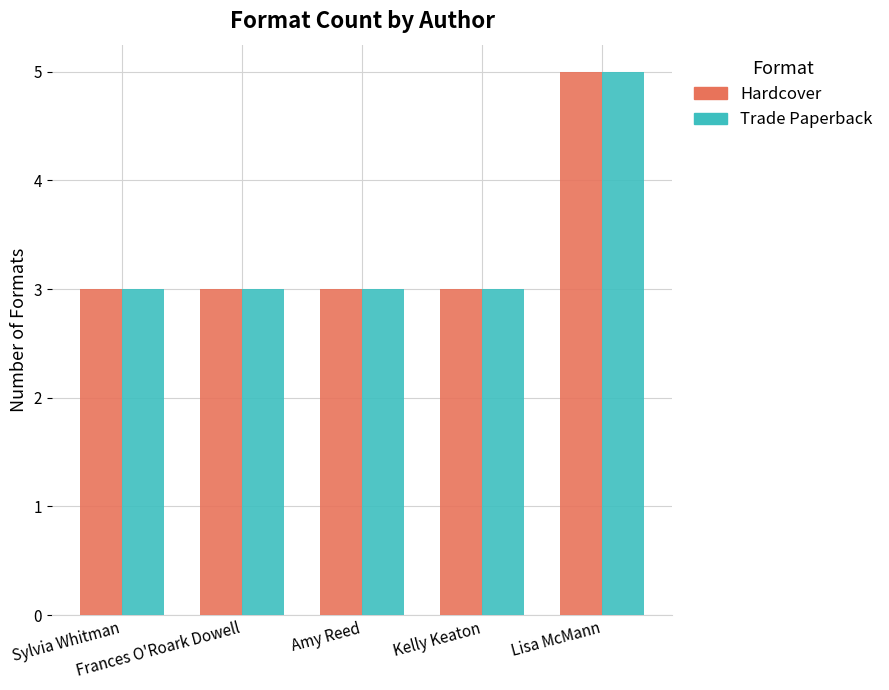

Does the chart contain stacked bars?

No